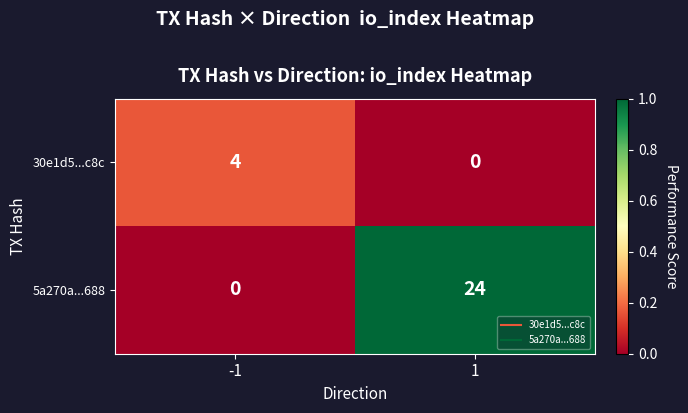

What is the difference between the 30e1d5...c8c values at -1 and 1?

4